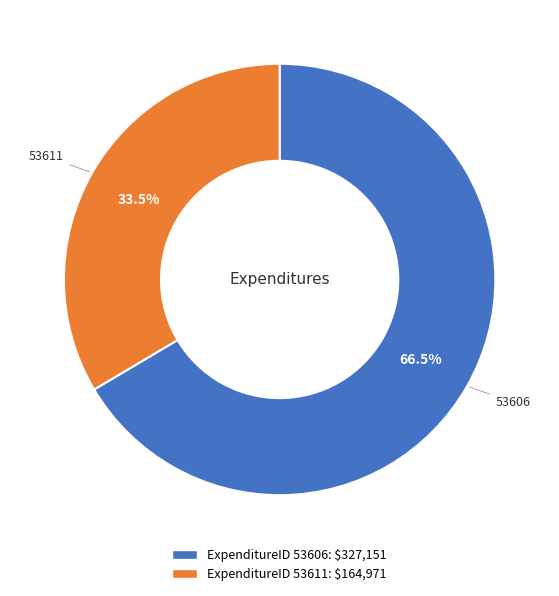

Is there any slice that represents more than half of the pie?

Yes